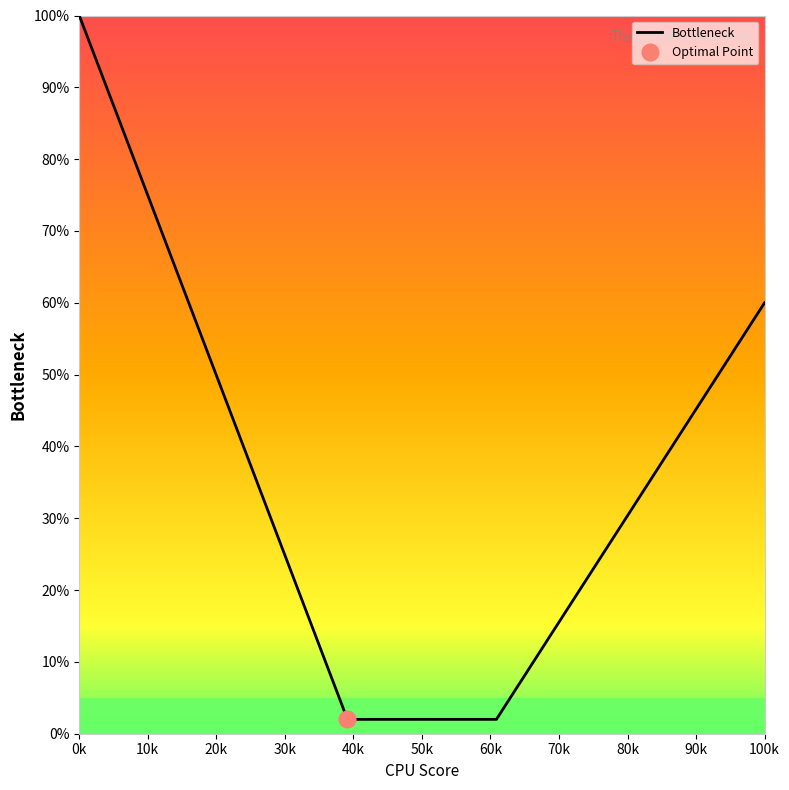

True or false: the data has more than 1 interior local peaks.

False